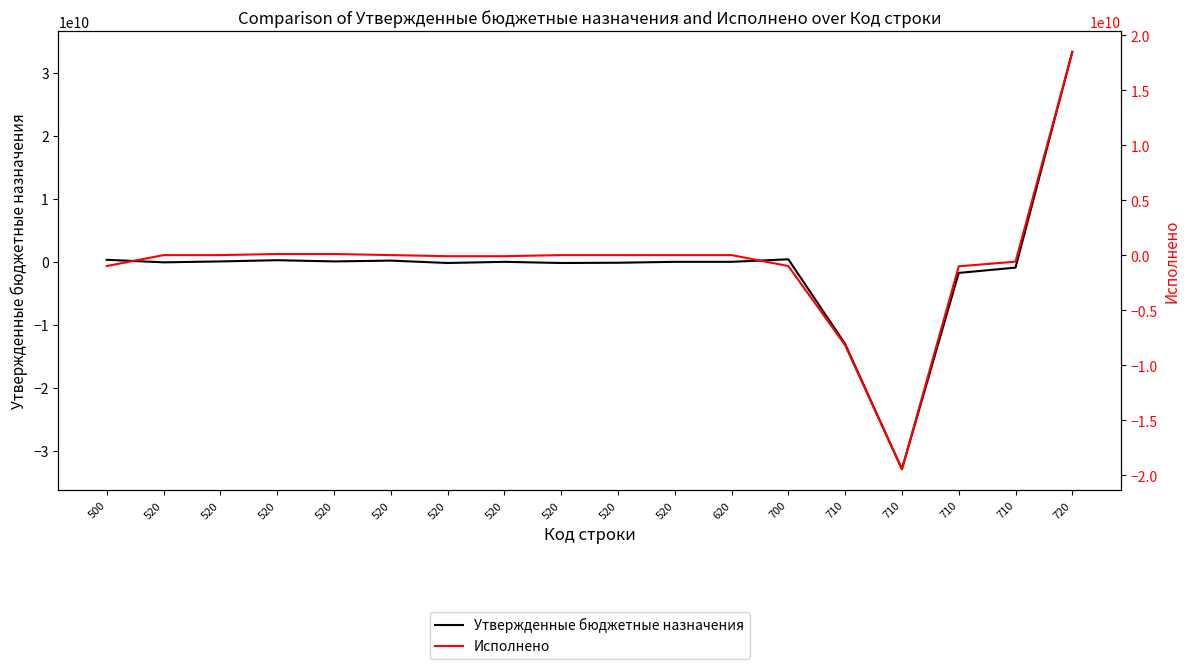

Rank the series by their average value, from highest to lowest.

Исполнено, Утвержденные бюджетные назначения